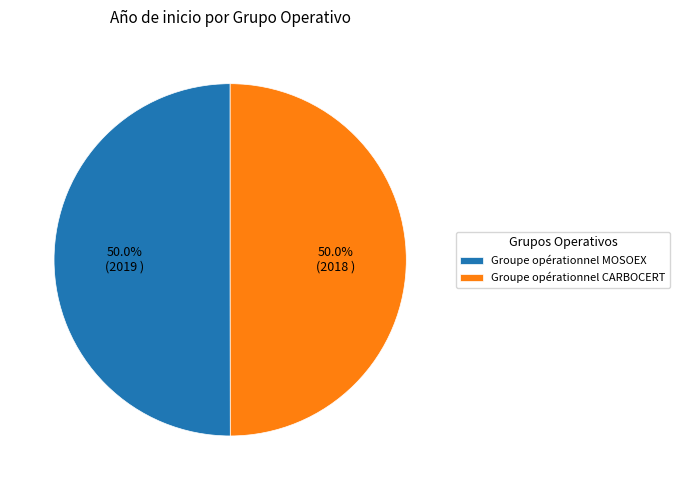

What percentage is NOT represented by Groupe opérationnel MOSOEX?

50.0%